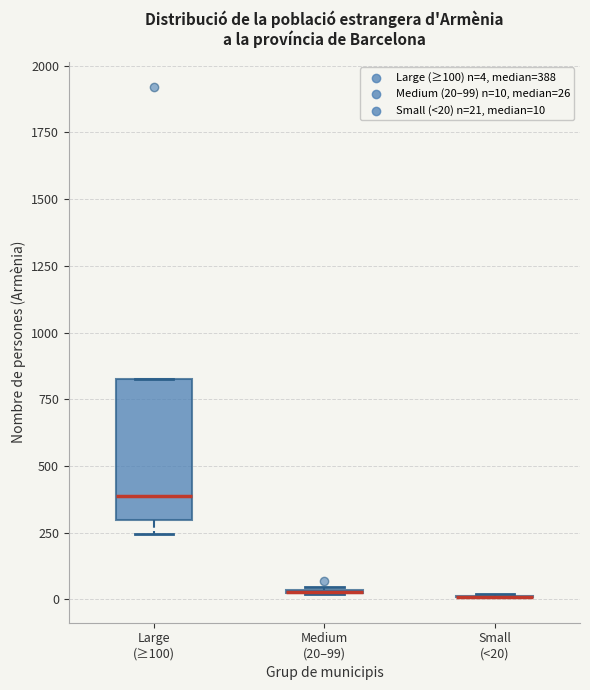

Where is the upper edge of the box for Large (≥100) on the y-axis? The values are not printed on the chart, so give them approximately, as read against the axis.

800